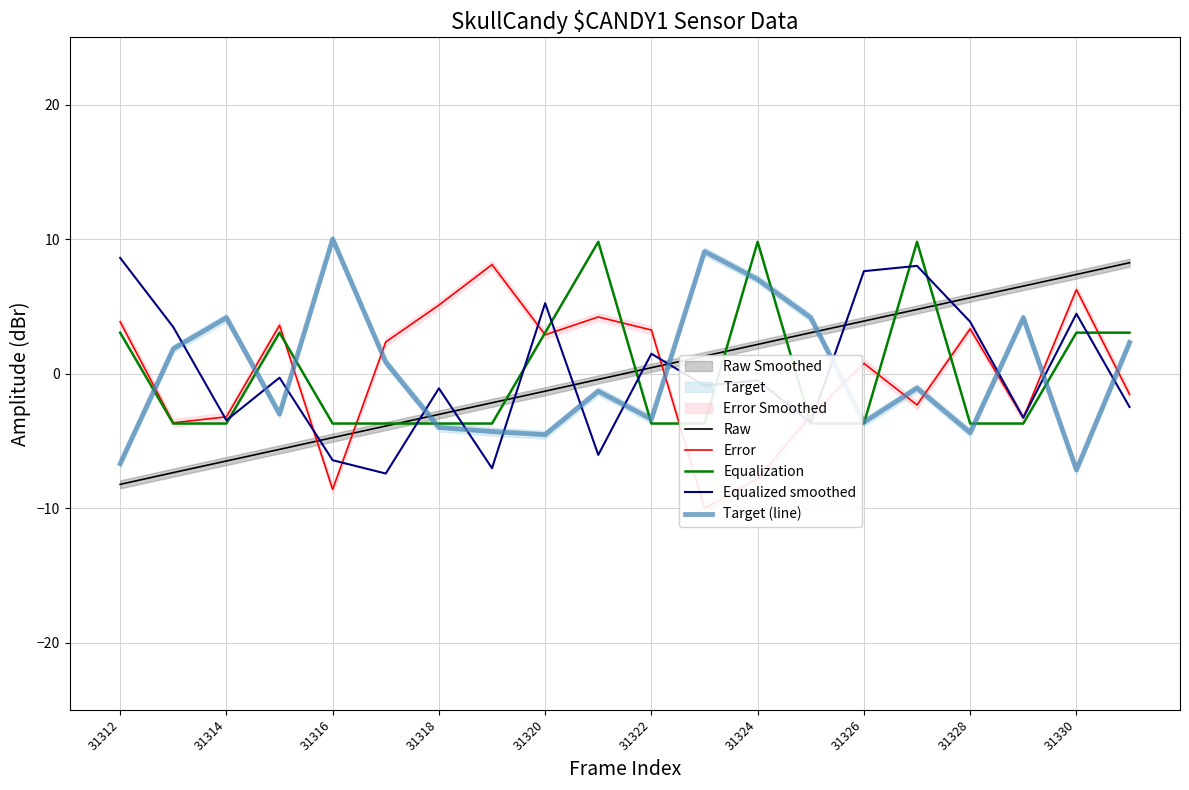

What is the highest value of the Raw series?

8.2